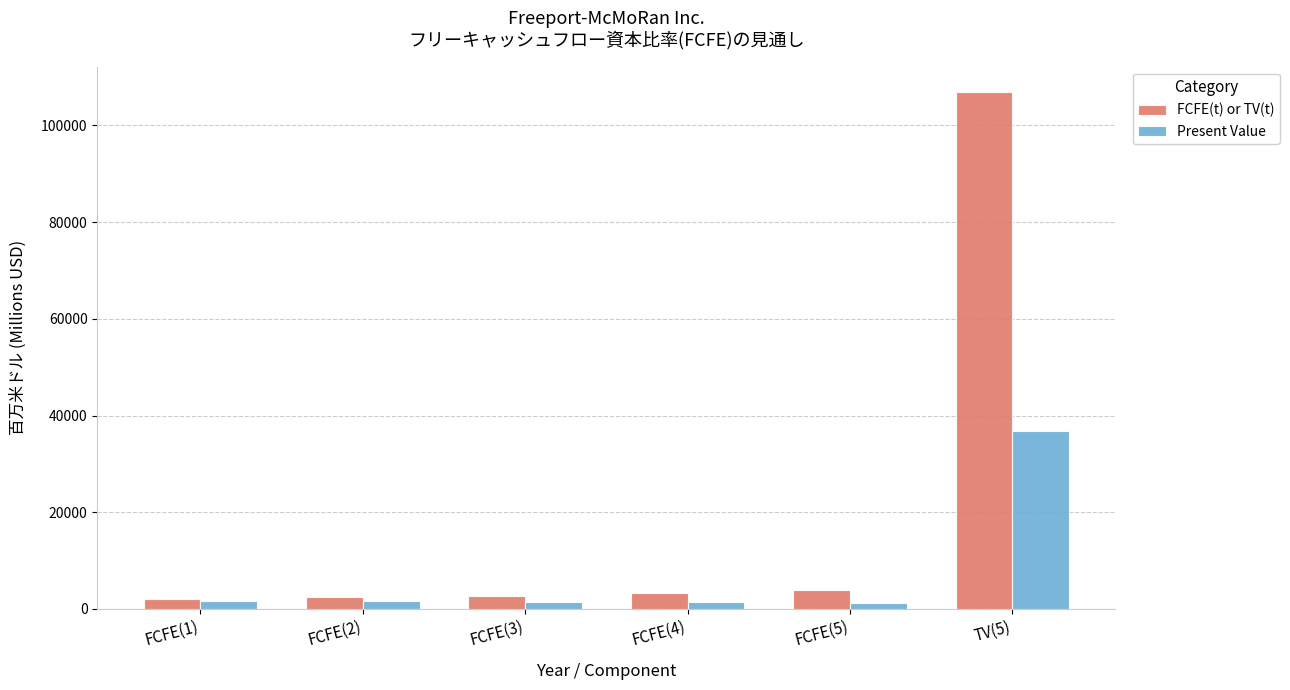

Which series has the largest total across all categories?

FCFE(t) or TV(t)